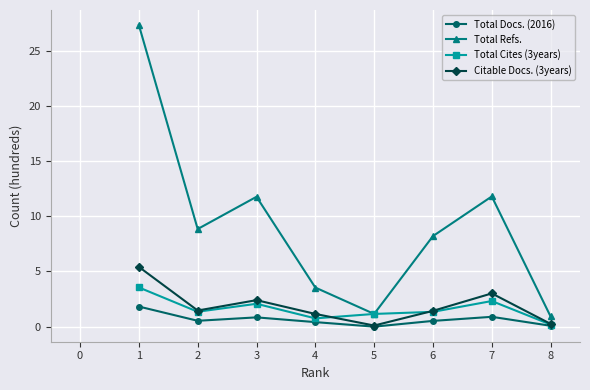

True or false: Total Refs. and Citable Docs. (3years) intersect in this chart.

False